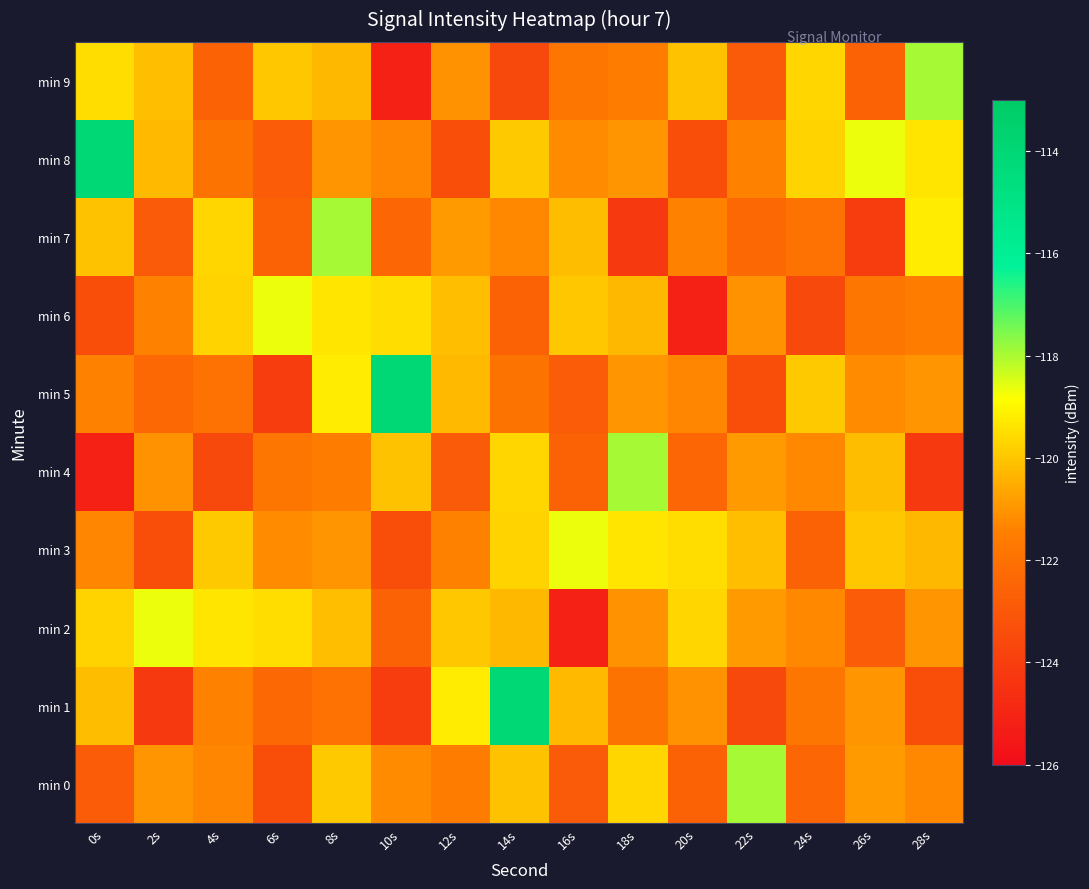

Reading left to right, transcribe all the data shown in this chart.

min 0: 0s=-122.8	2s=-121.0	4s=-121.3	6s=-123.4	8s=-119.9	10s=-121.2	12s=-121.6	14s=-120.1	16s=-122.9	18s=-119.7	20s=-122.6	22s=-117.9	24s=-122.4	26s=-120.9	28s=-121.2
min 1: 0s=-120.2	2s=-124.2	4s=-121.4	6s=-122.3	8s=-121.9	10s=-124.1	12s=-119.2	14s=-114.0	16s=-120.3	18s=-121.9	20s=-121.1	22s=-123.6	24s=-121.8	26s=-121.0	28s=-123.4
min 2: 0s=-119.7	2s=-118.7	4s=-119.4	6s=-119.5	8s=-120.1	10s=-122.6	12s=-120.0	14s=-120.3	16s=-125.2	18s=-121.1	20s=-119.7	22s=-120.9	24s=-121.2	26s=-122.8	28s=-121.0
min 3: 0s=-121.3	2s=-123.4	4s=-119.9	6s=-121.2	8s=-121.0	10s=-123.4	12s=-121.4	14s=-119.7	16s=-118.7	18s=-119.4	20s=-119.5	22s=-120.1	24s=-122.6	26s=-120.0	28s=-120.3
min 4: 0s=-125.2	2s=-121.1	4s=-123.6	6s=-121.8	8s=-121.6	10s=-120.1	12s=-122.9	14s=-119.7	16s=-122.6	18s=-117.9	20s=-122.4	22s=-120.9	24s=-121.2	26s=-120.2	28s=-124.2
min 5: 0s=-121.4	2s=-122.3	4s=-121.9	6s=-124.1	8s=-119.2	10s=-114.0	12s=-120.3	14s=-121.9	16s=-122.8	18s=-121.0	20s=-121.3	22s=-123.4	24s=-119.9	26s=-121.2	28s=-121.0
min 6: 0s=-123.4	2s=-121.4	4s=-119.7	6s=-118.7	8s=-119.4	10s=-119.5	12s=-120.1	14s=-122.6	16s=-120.0	18s=-120.3	20s=-125.2	22s=-121.1	24s=-123.6	26s=-121.8	28s=-121.6
min 7: 0s=-120.1	2s=-122.9	4s=-119.7	6s=-122.6	8s=-117.9	10s=-122.4	12s=-120.9	14s=-121.2	16s=-120.2	18s=-124.2	20s=-121.4	22s=-122.3	24s=-121.9	26s=-124.1	28s=-119.2
min 8: 0s=-114.0	2s=-120.3	4s=-121.9	6s=-122.8	8s=-121.0	10s=-121.3	12s=-123.4	14s=-119.9	16s=-121.2	18s=-121.0	20s=-123.4	22s=-121.4	24s=-119.7	26s=-118.7	28s=-119.4
min 9: 0s=-119.5	2s=-120.1	4s=-122.6	6s=-120.0	8s=-120.3	10s=-125.2	12s=-121.1	14s=-123.6	16s=-121.8	18s=-121.6	20s=-120.1	22s=-122.9	24s=-119.7	26s=-122.6	28s=-117.9